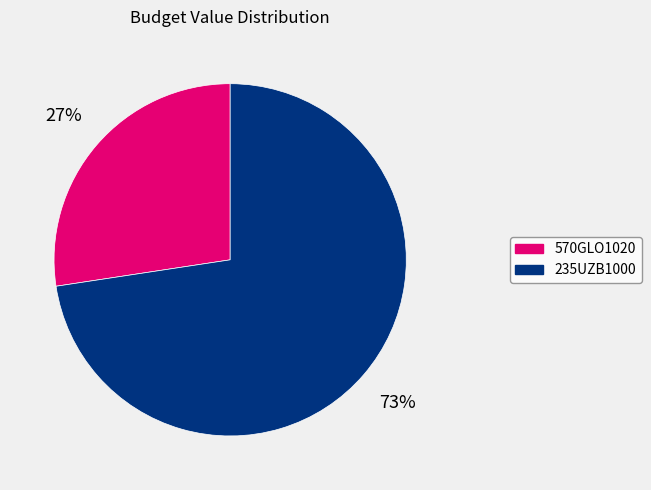

True or false: 235UZB1000 accounts for 73% of the total.

True